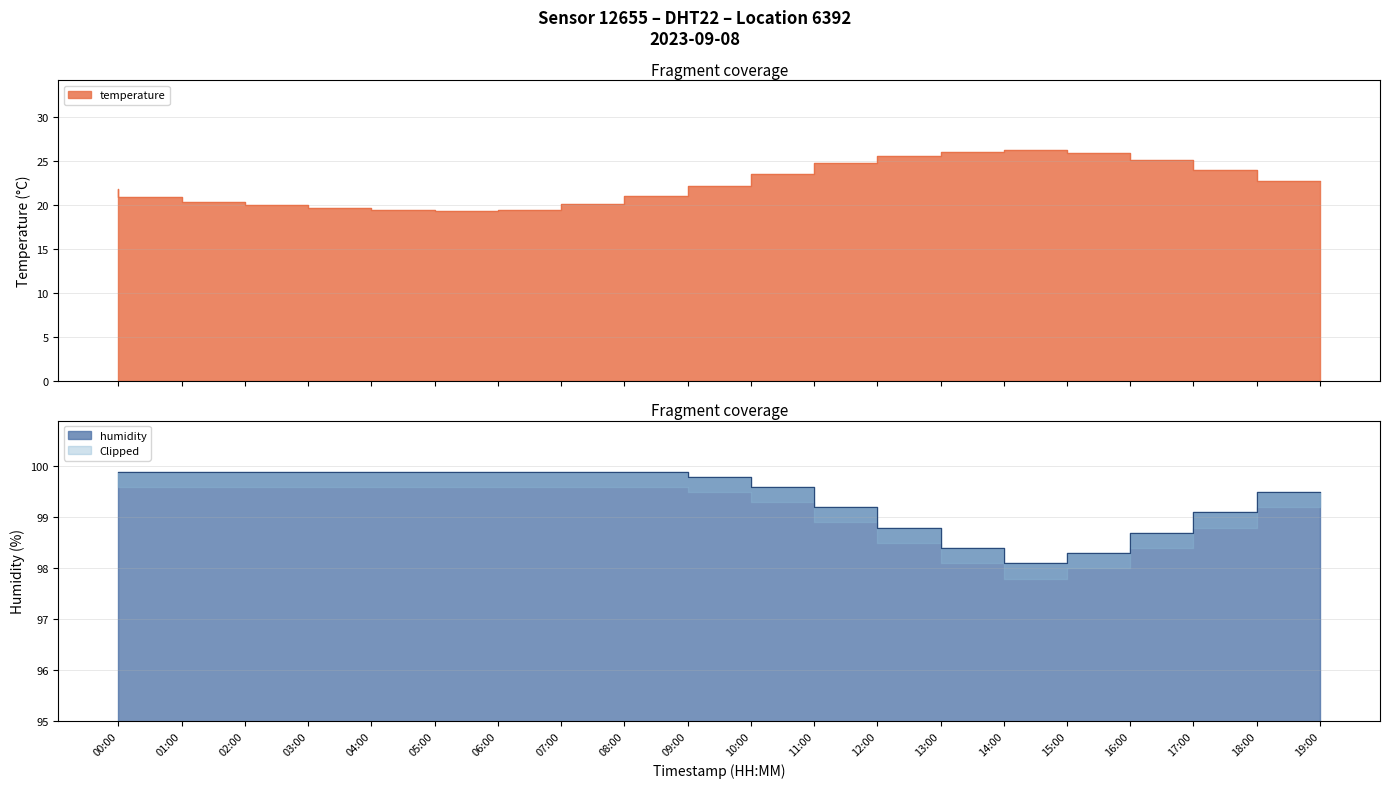

Reading left to right, extract all data points from this chart.

temperature: 00:00=21.8	01:00=20.9	02:00=20.4	03:00=20.0	04:00=19.7	05:00=19.5	06:00=19.3	07:00=19.5	08:00=20.1	09:00=21.0	10:00=22.2	11:00=23.5	12:00=24.8	13:00=25.6	14:00=26.1	15:00=26.3	16:00=25.9	17:00=25.1	18:00=24.0	19:00=22.8
humidity: 00:00=99.9	01:00=99.9	02:00=99.9	03:00=99.9	04:00=99.9	05:00=99.9	06:00=99.9	07:00=99.9	08:00=99.9	09:00=99.9	10:00=99.8	11:00=99.6	12:00=99.2	13:00=98.8	14:00=98.4	15:00=98.1	16:00=98.3	17:00=98.7	18:00=99.1	19:00=99.5